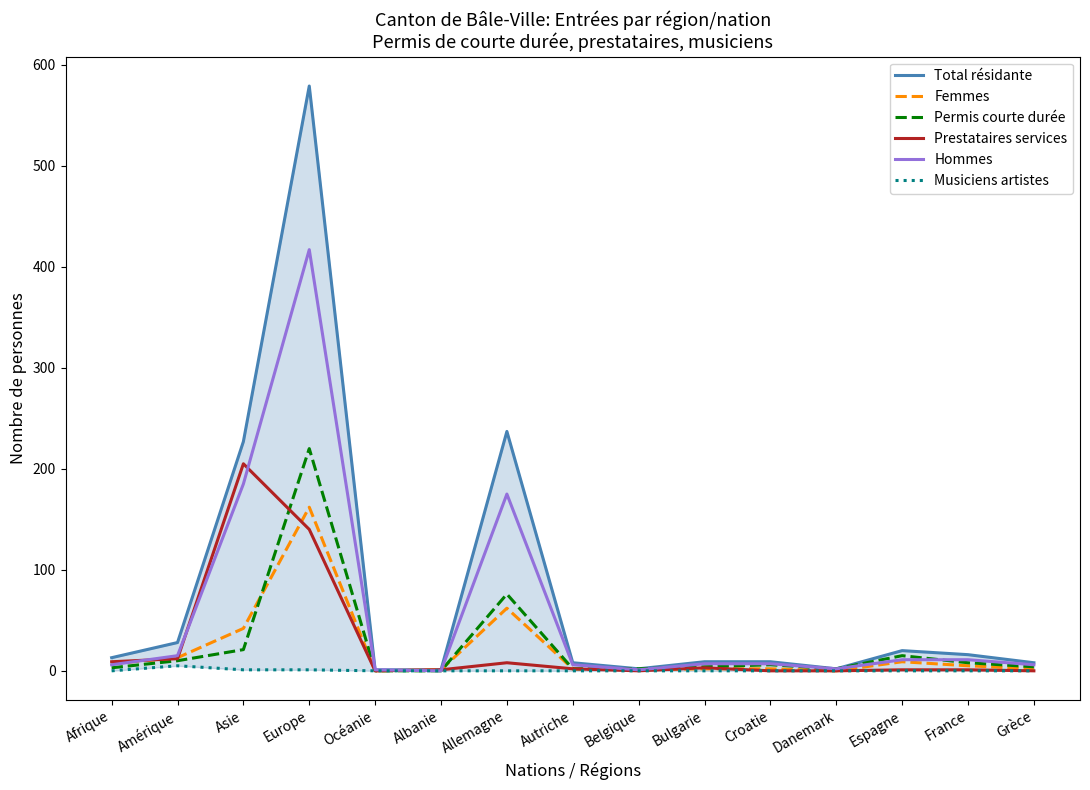

List the series in order of their peak value, lowest first.

Musiciens artistes, Femmes, Prestataires services, Permis courte durée, Hommes, Total résidante